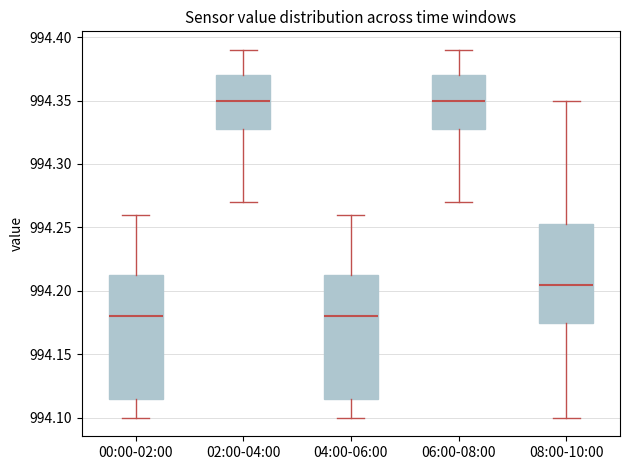

Reading left to right, transcribe this box plot: for each box, give where its median line is, the range the box spans, and where its two whiskers end, as read against the y-axis. The values are not printed on the chart, so give them approximately, as read against the axis.

00:00-02:00: median 994.180, box 994.115 to 994.215, whiskers 994.100 to 994.260
02:00-04:00: median 994.350, box 994.330 to 994.370, whiskers 994.270 to 994.390
04:00-06:00: median 994.180, box 994.115 to 994.215, whiskers 994.100 to 994.260
06:00-08:00: median 994.350, box 994.330 to 994.370, whiskers 994.270 to 994.390
08:00-10:00: median 994.205, box 994.175 to 994.255, whiskers 994.100 to 994.350